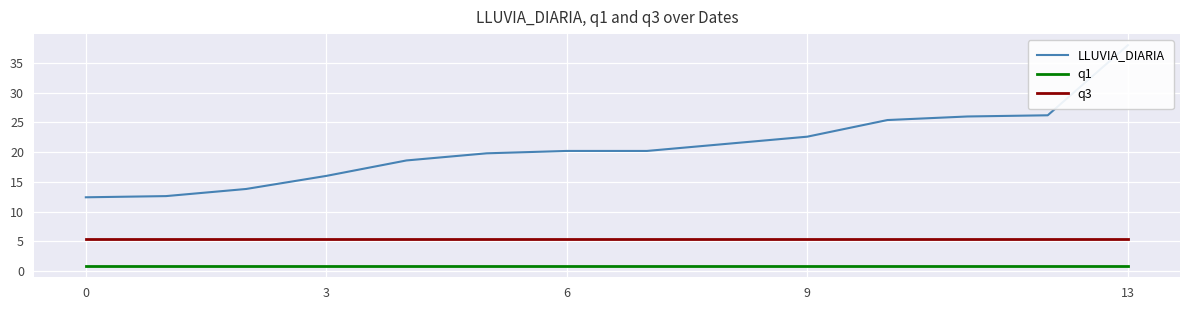

What is the total value across all series at 5?

25.9